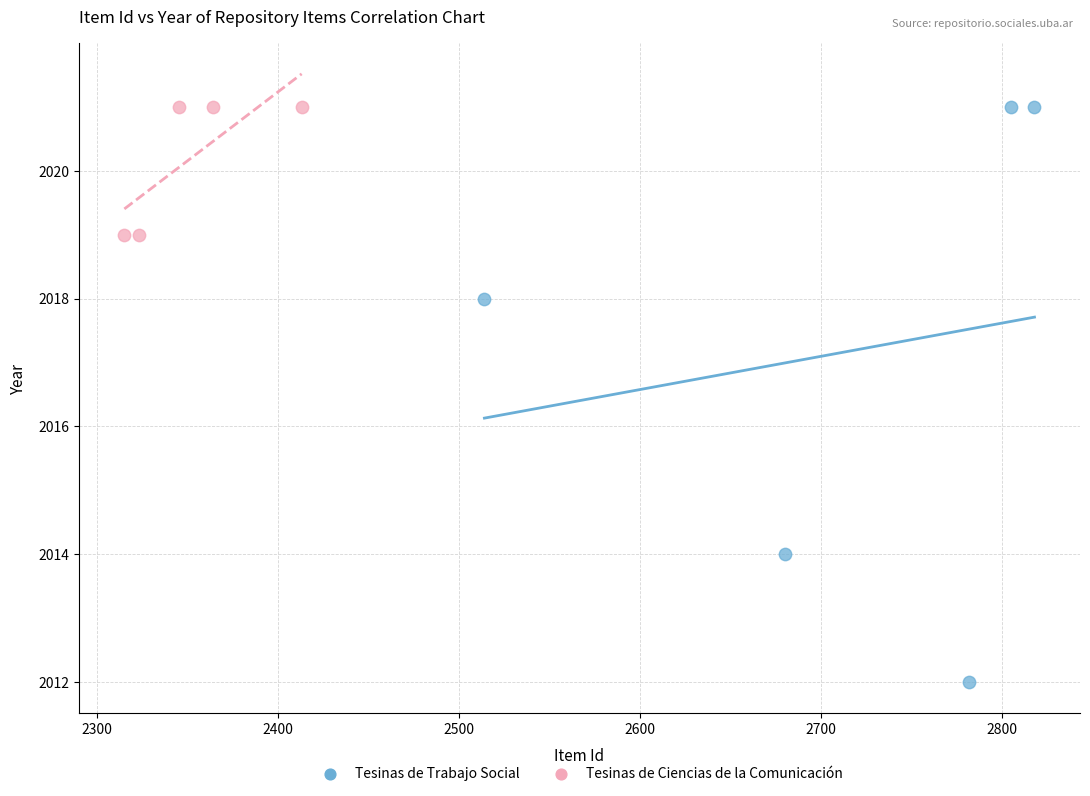

Which series reaches the minimum Y coordinate?

Tesinas de Trabajo Social